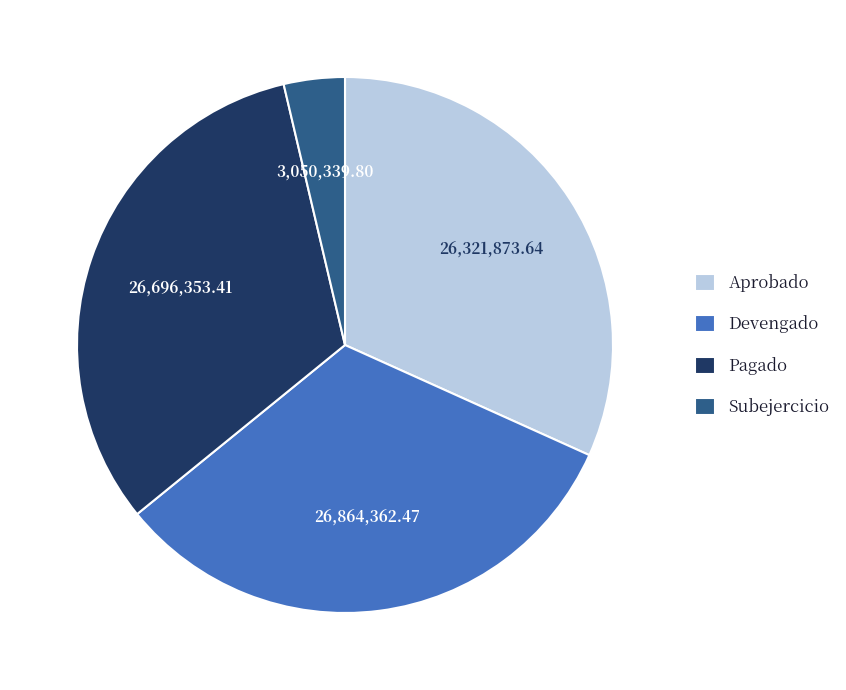

What is the smallest slice in the pie chart?

Subejercicio